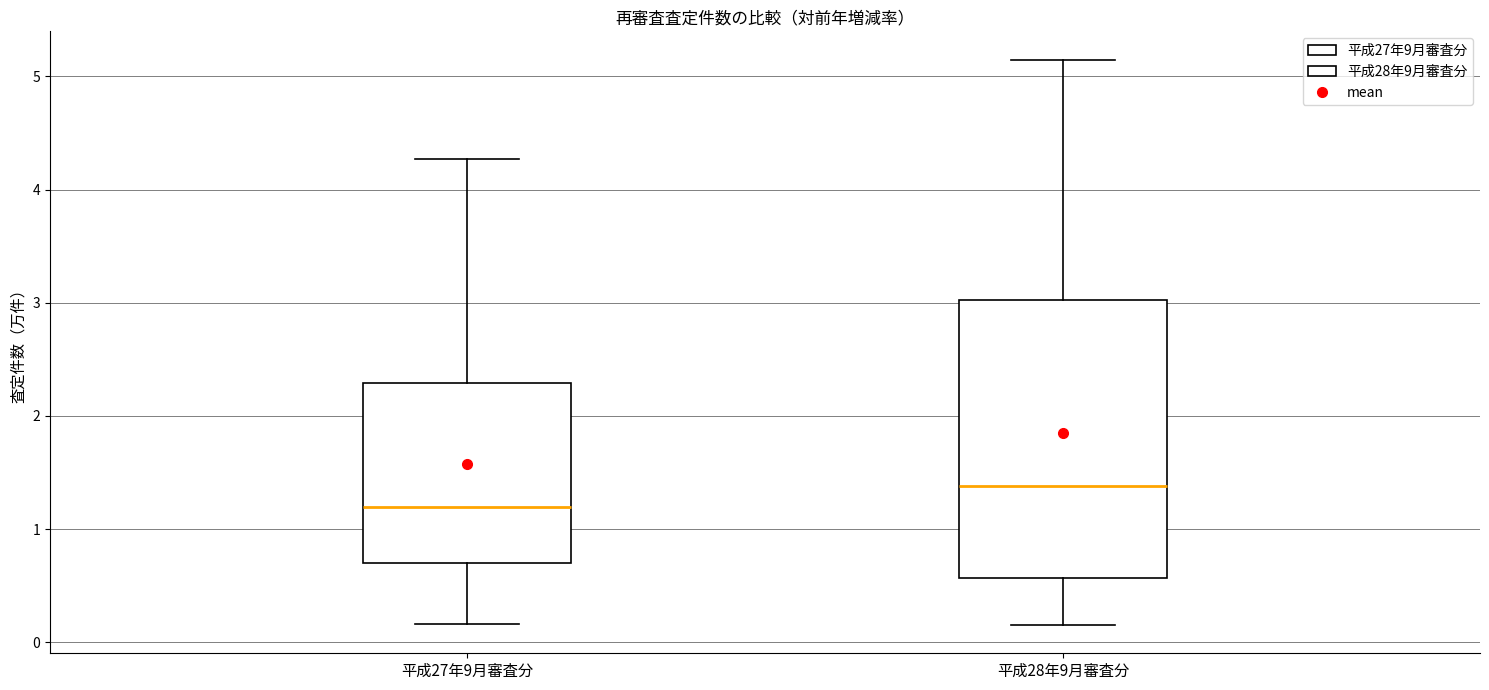

Reading left to right, read every box against the y-axis: the position of its median line, the range the box covers, and the ends of its whiskers. The values are not printed on the chart, so give them approximately, as read against the axis.

平成27年9月審査分: median 1.2, box 0.7 to 2.3, whiskers 0.2 to 4.3
平成28年9月審査分: median 1.4, box 0.6 to 3.0, whiskers 0.2 to 5.1